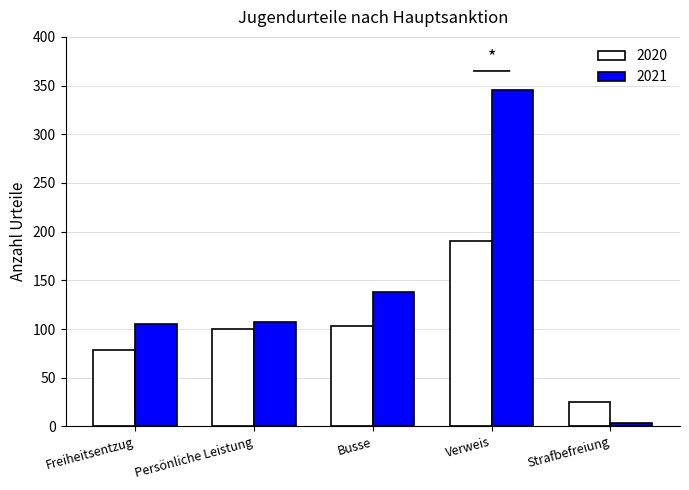

What is the label of the 1st bar from the left?

Freiheitsentzug